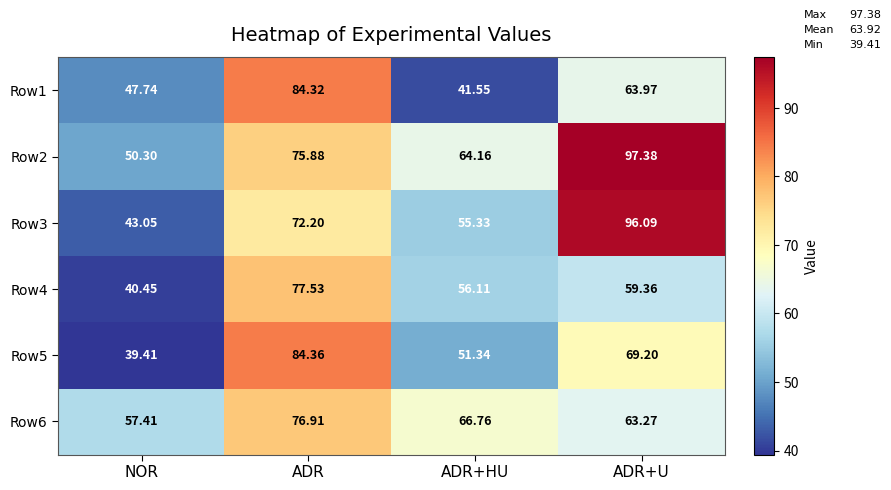

Which series has the widest spread of values?

Row3